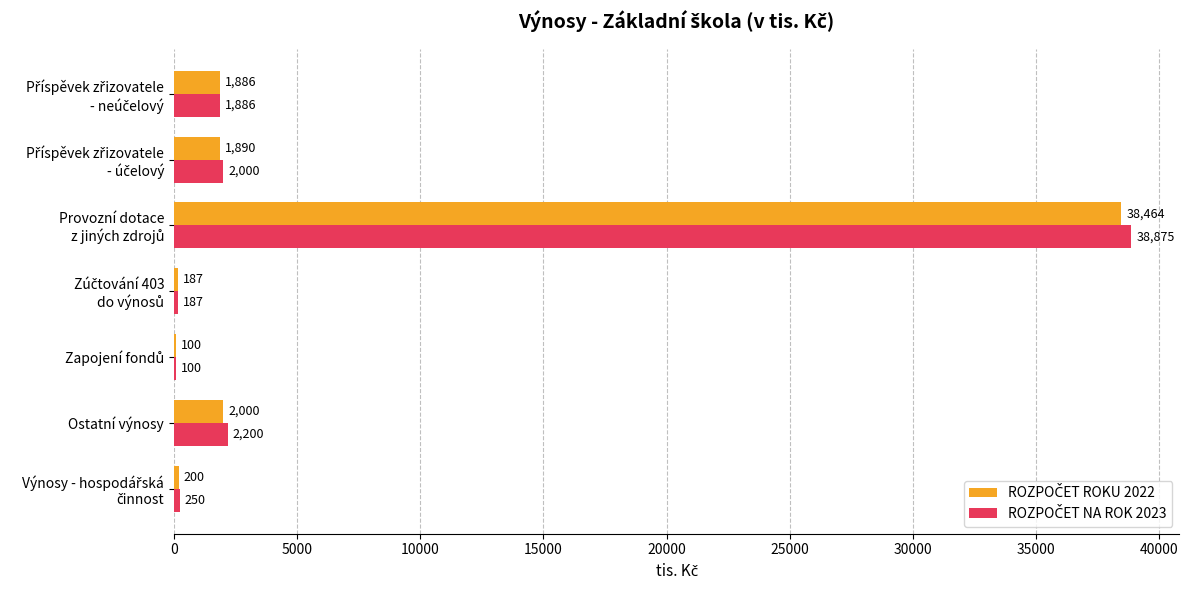

What is the maximum value shown in the chart?

38875